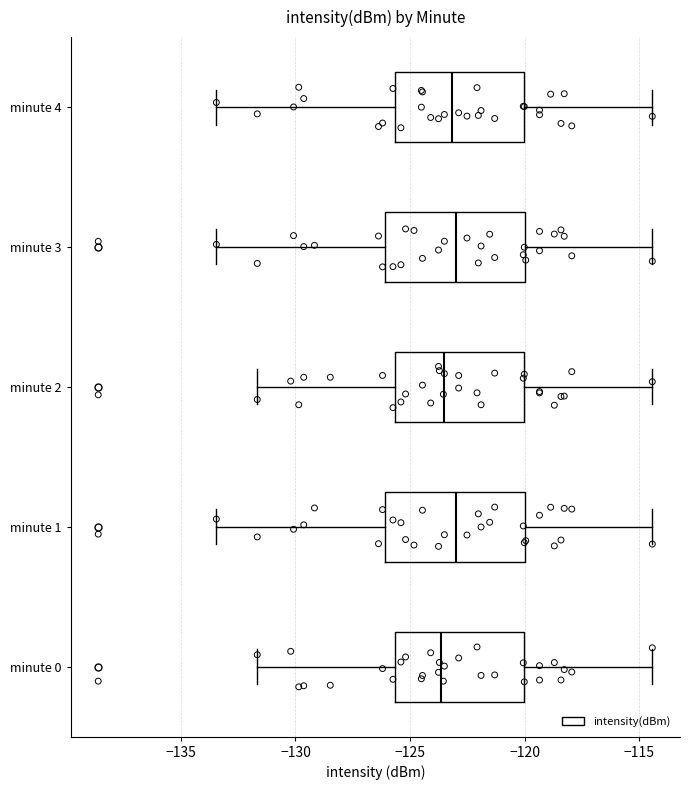

Where is the left edge of the box for minute 2 on the x-axis? The values are not printed on the chart, so give them approximately, as read against the axis.

-125.5